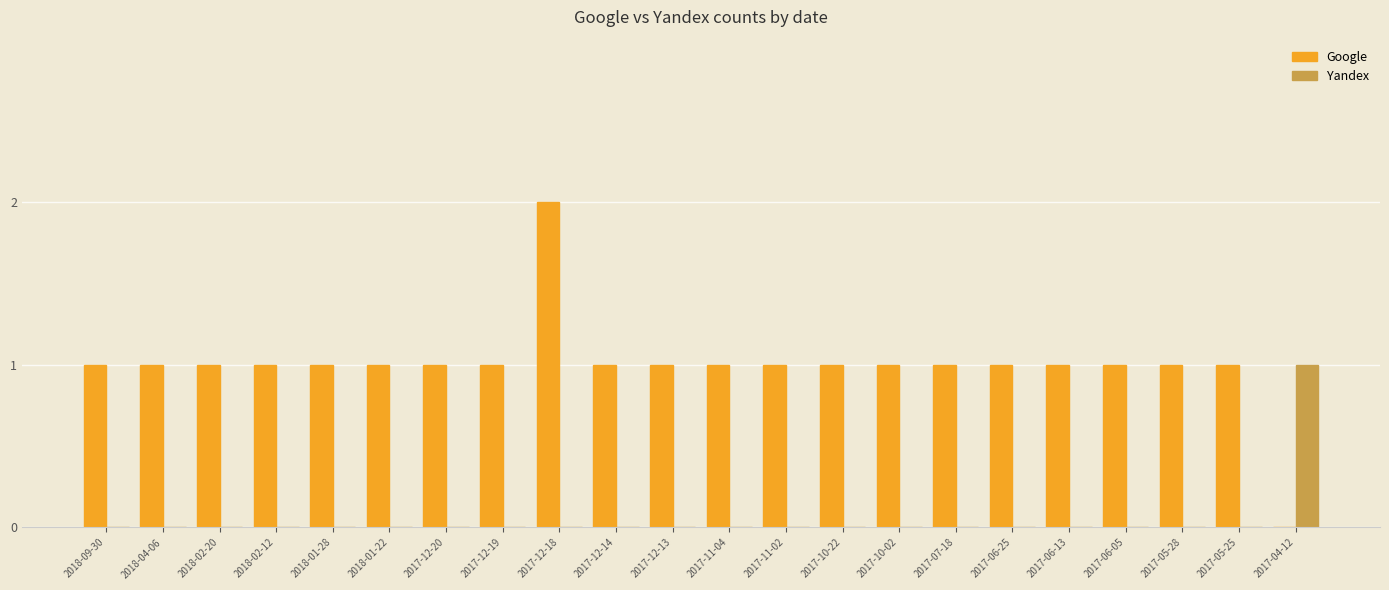

Which series has the largest total across all categories?

Google